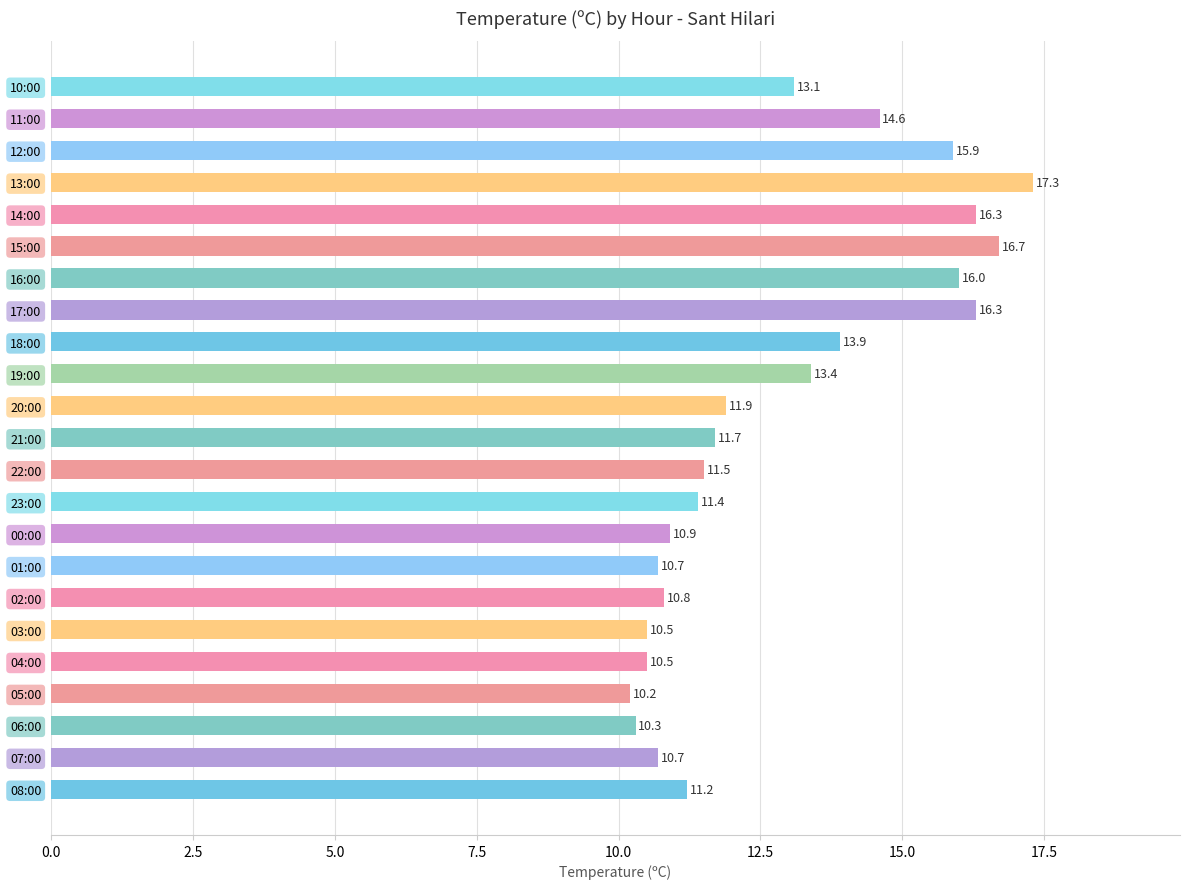

What is the minimum value shown in the chart?

10.2